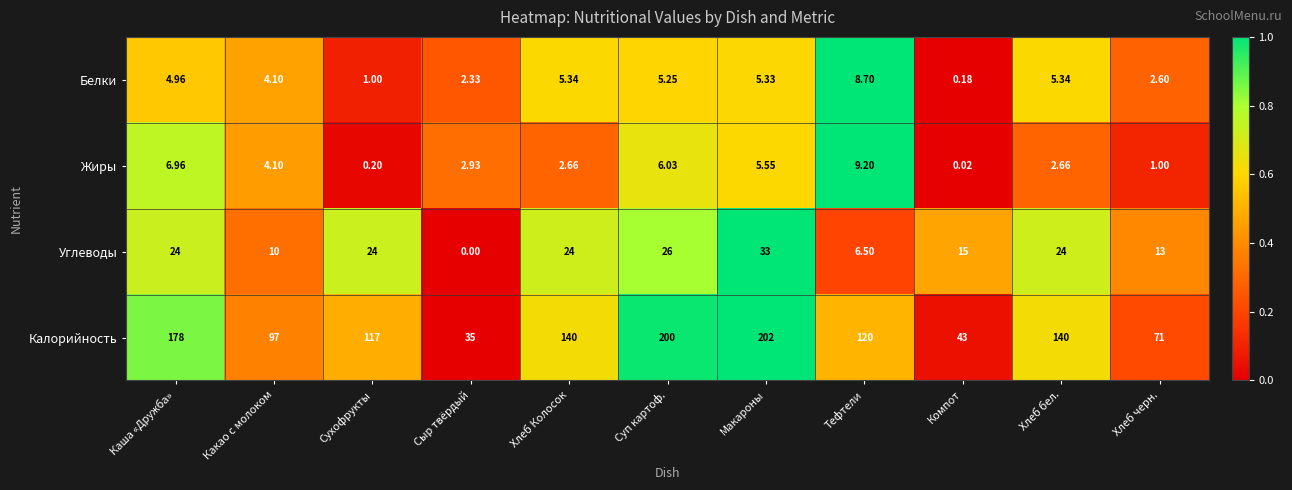

Where is Жиры nearest to the value 4?

Какао с молоком